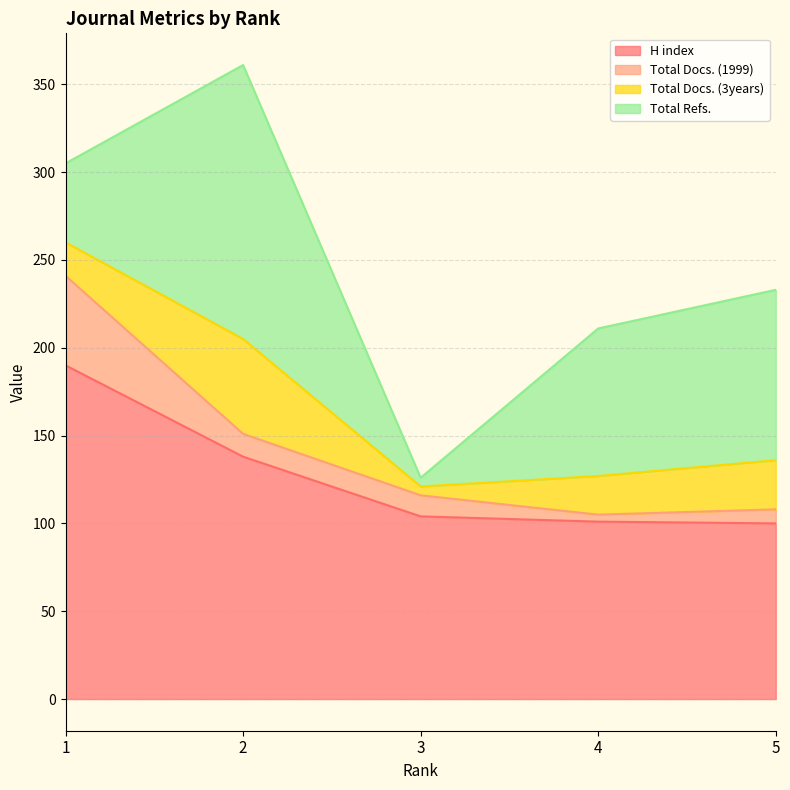

What is the average value of the H index series?

127